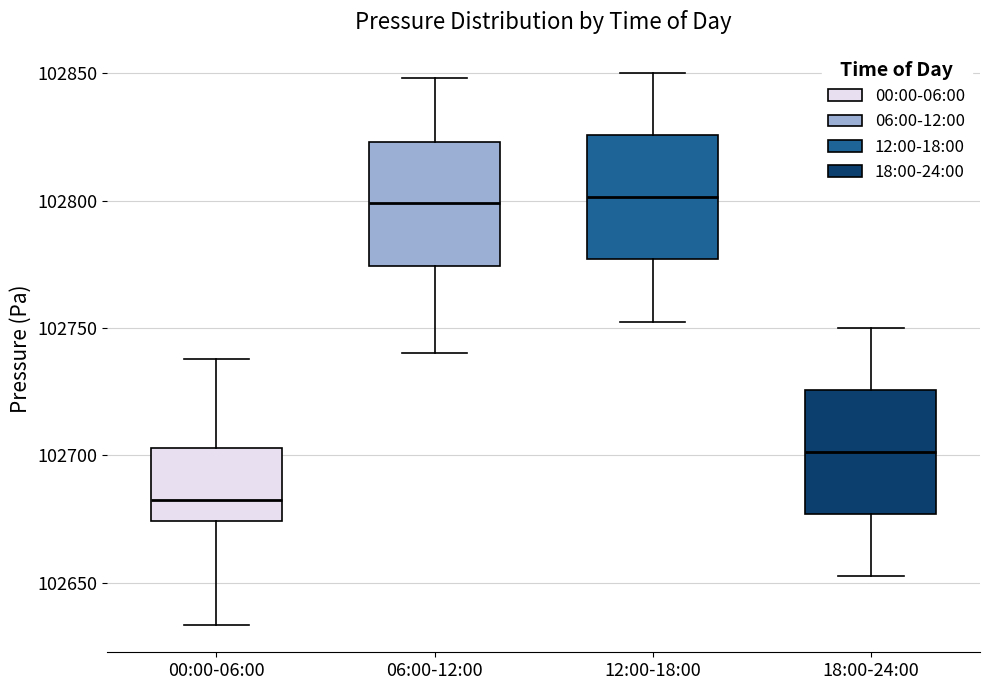

Reading left to right, read every box against the y-axis: the position of its median line, the range the box covers, and the ends of its whiskers. The values are not printed on the chart, so give them approximately, as read against the axis.

00:00-06:00: median 102685, box 102675 to 102705, whiskers 102635 to 102740
06:00-12:00: median 102800, box 102775 to 102825, whiskers 102740 to 102850
12:00-18:00: median 102800, box 102775 to 102825, whiskers 102755 to 102850
18:00-24:00: median 102700, box 102675 to 102725, whiskers 102655 to 102750